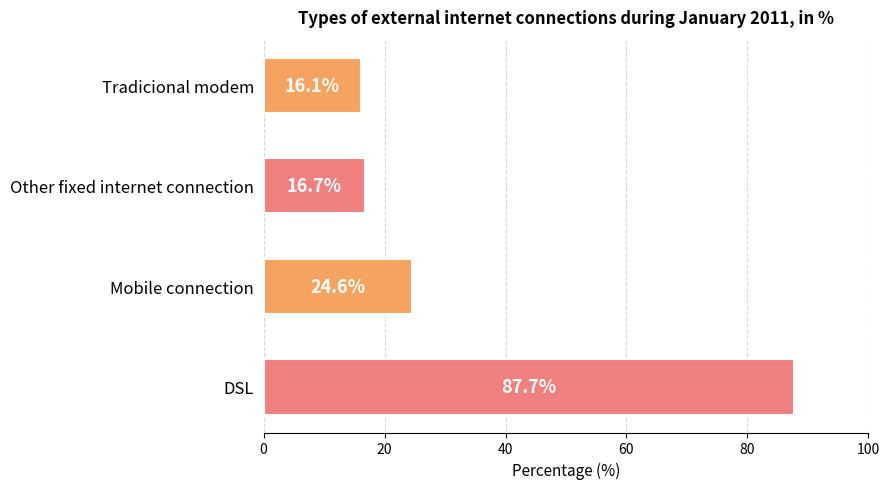

List the labels in order of value, largest first.

DSL, Mobile connection, Other fixed internet connection, Tradicional modem